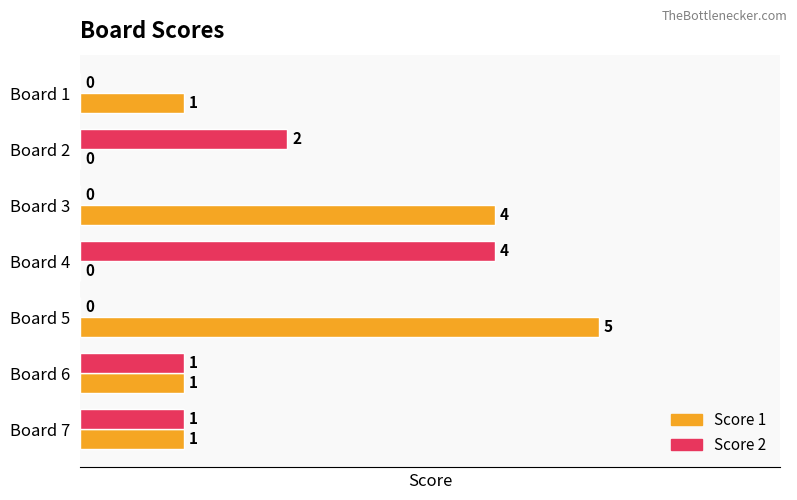

What is the total value across all series at Board 5?

5